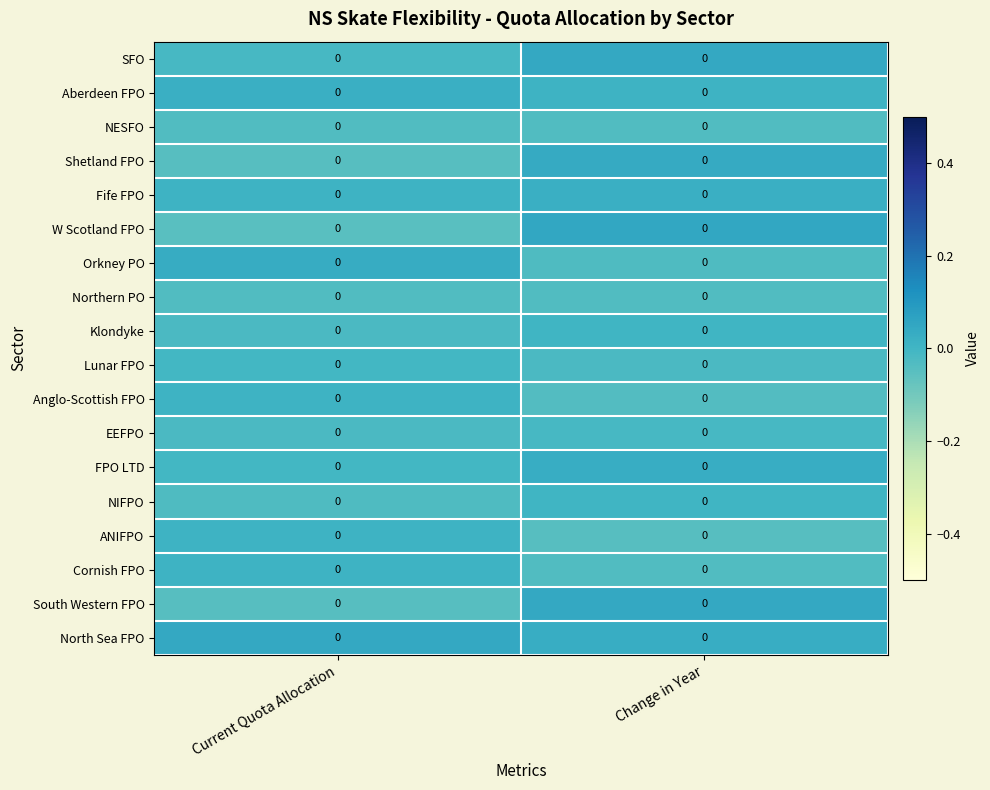

Which has a higher value, Change in Year or Current Quota Allocation?

Change in Year